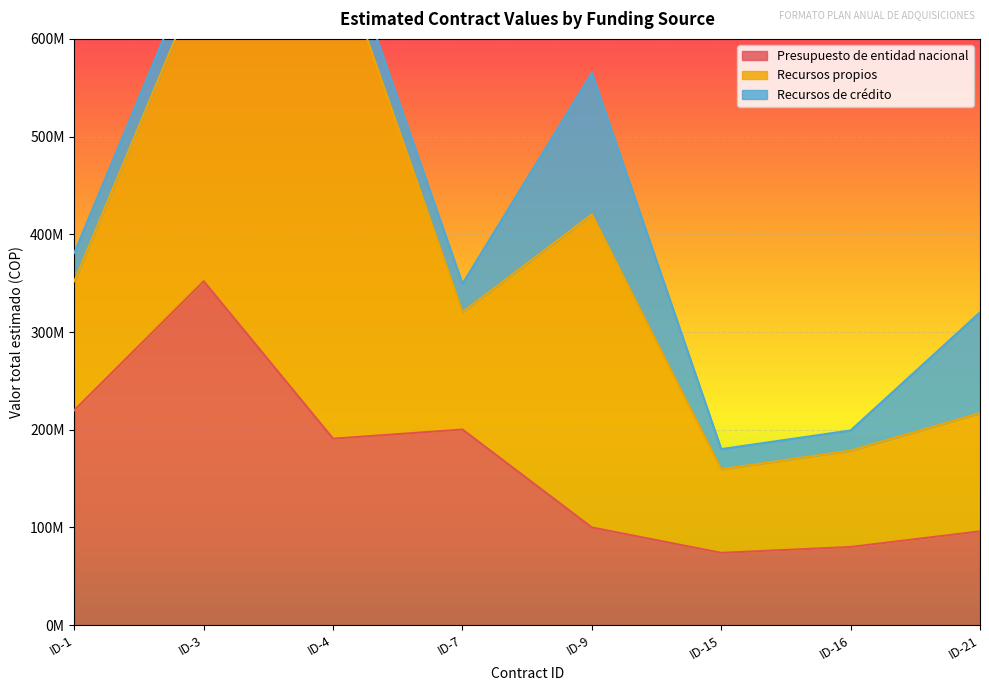

What is the value of the Recursos de crédito point at the 7th from the left?

20621936